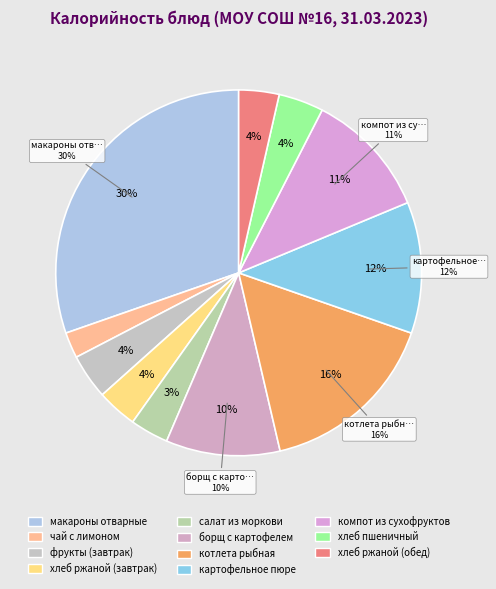

Is it true that компот из сухофруктов is 11% of the pie?

True